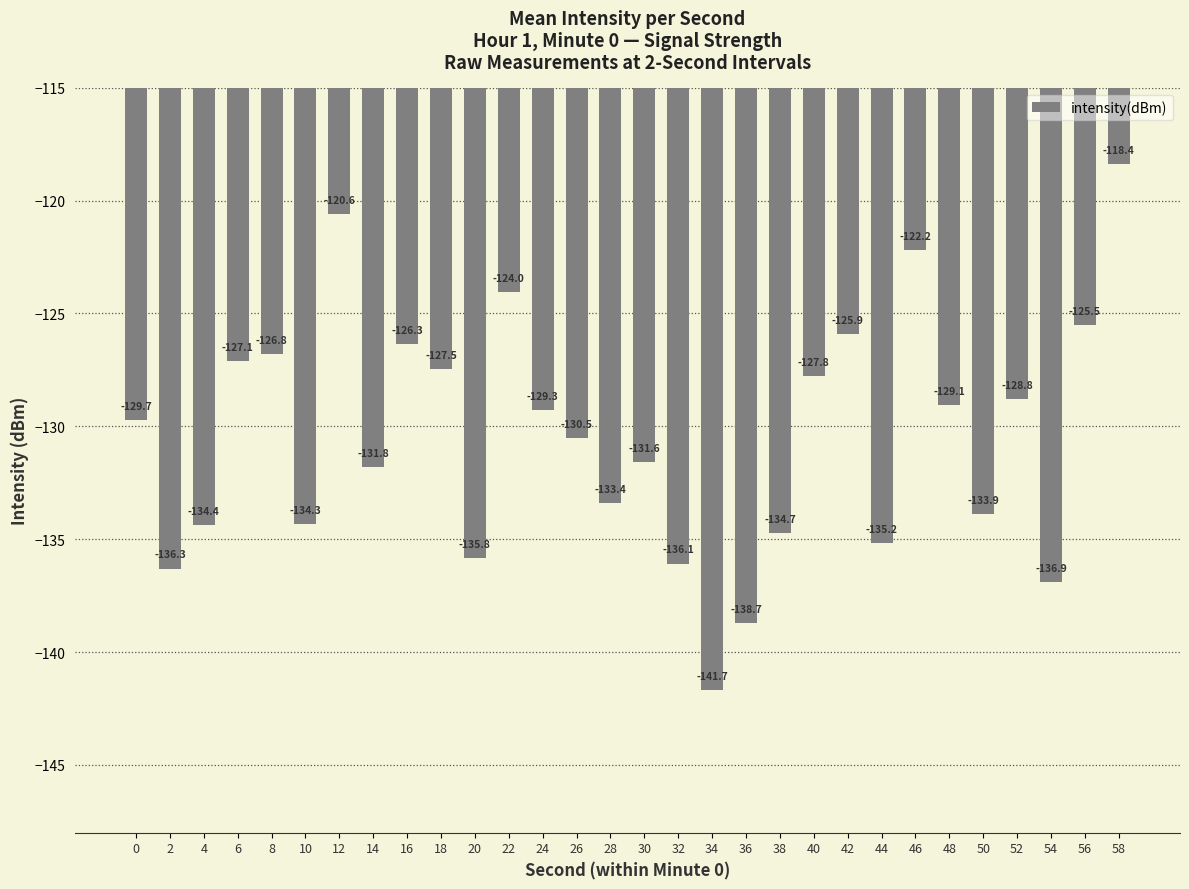

The value at 4 is -134.4. True or false?

True